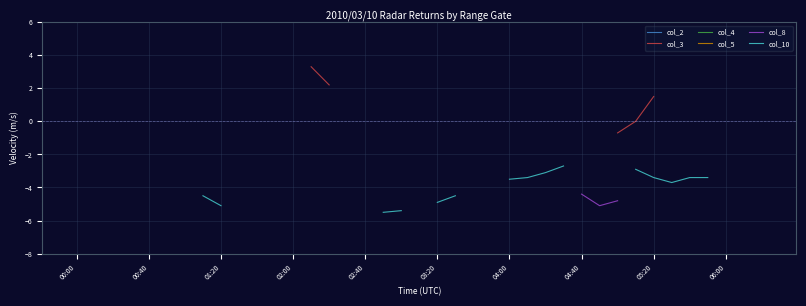

How many lines are shown in the chart?

6